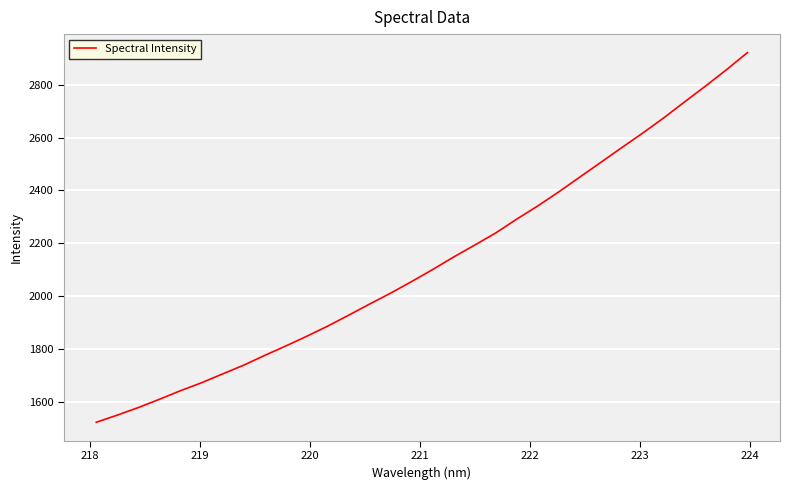

What is the difference between the maximum and minimum values?

1400.7